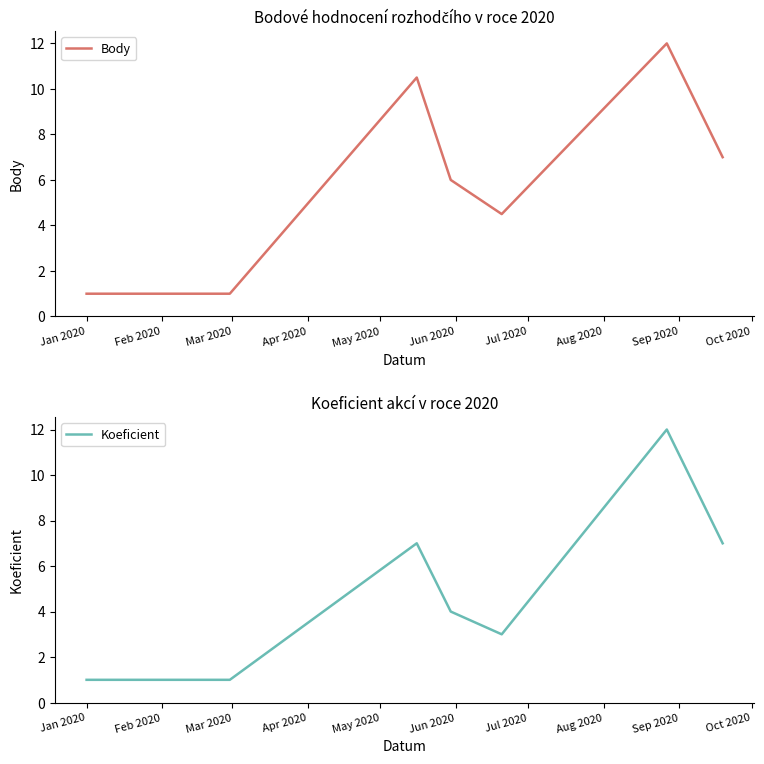

What is the difference between the maximum and second lowest values in the Koeficient series?

11